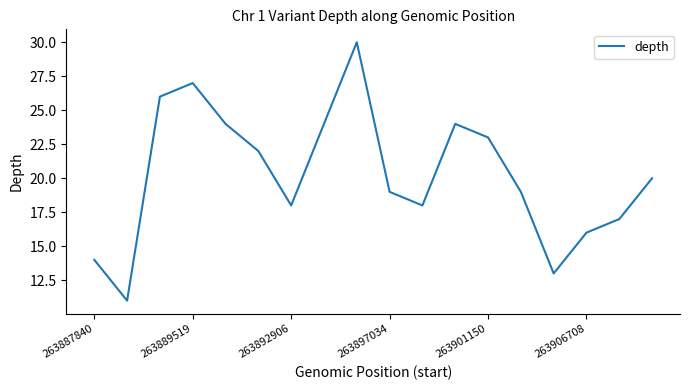

What is the maximum value shown in the chart?

30